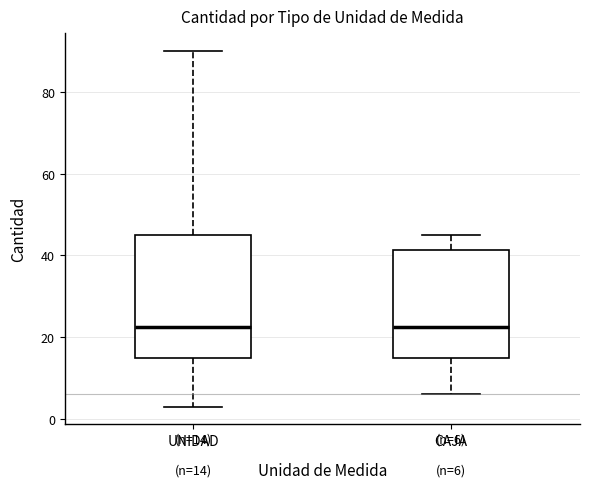

Which box is the tallest, from its lower edge to its upper edge?

UNIDAD